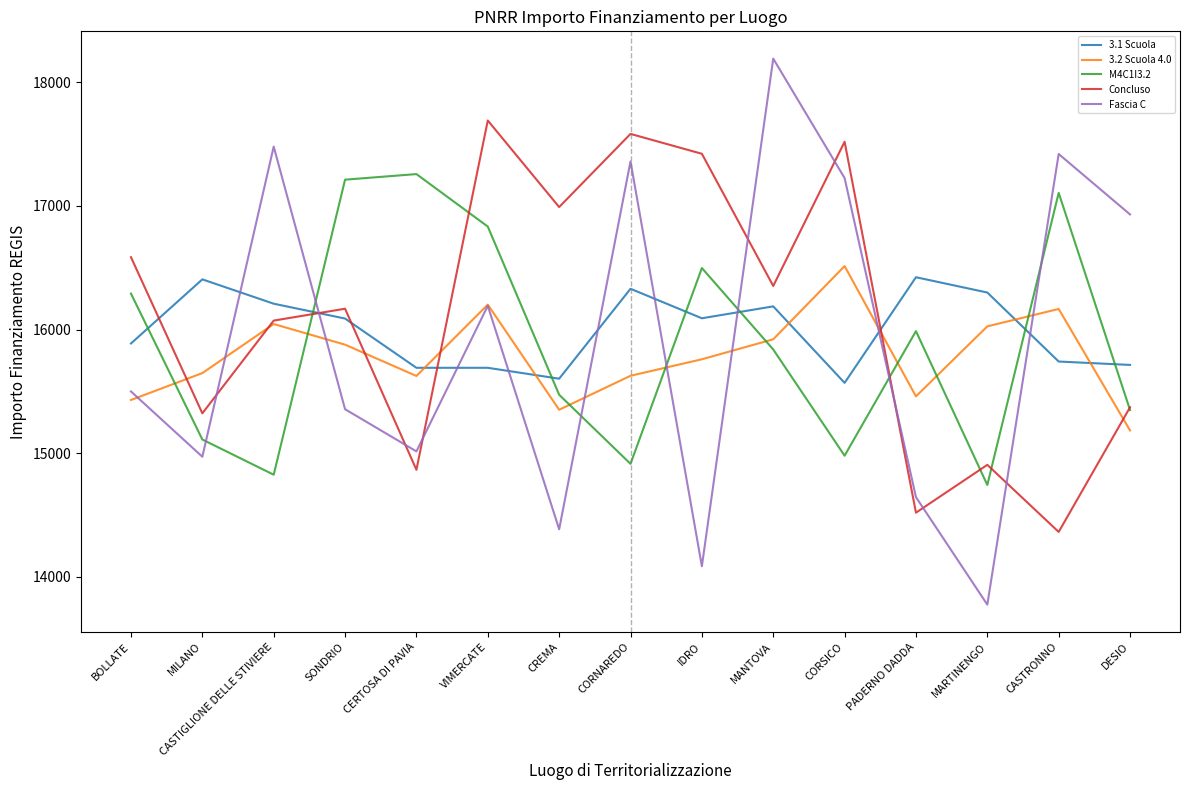

What is the maximum value for 3.1 Scuola?

16422.9